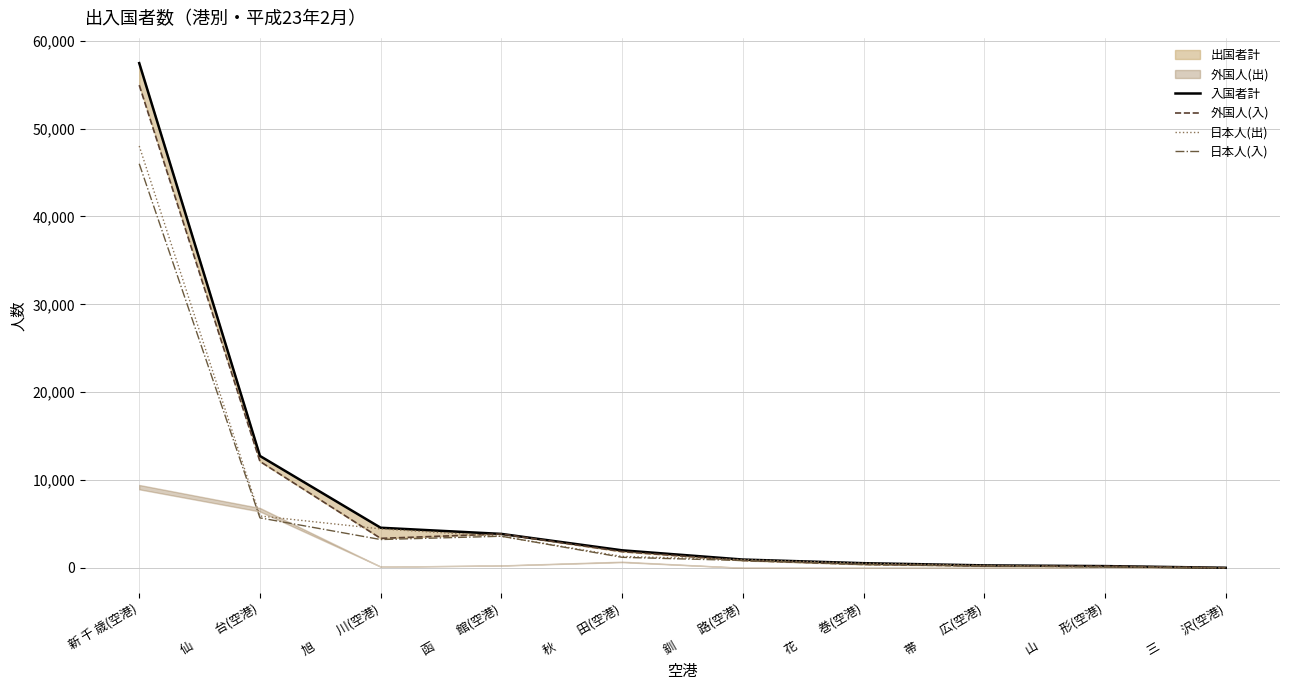

How many interior local peaks does the 日本人(入) series have?

1